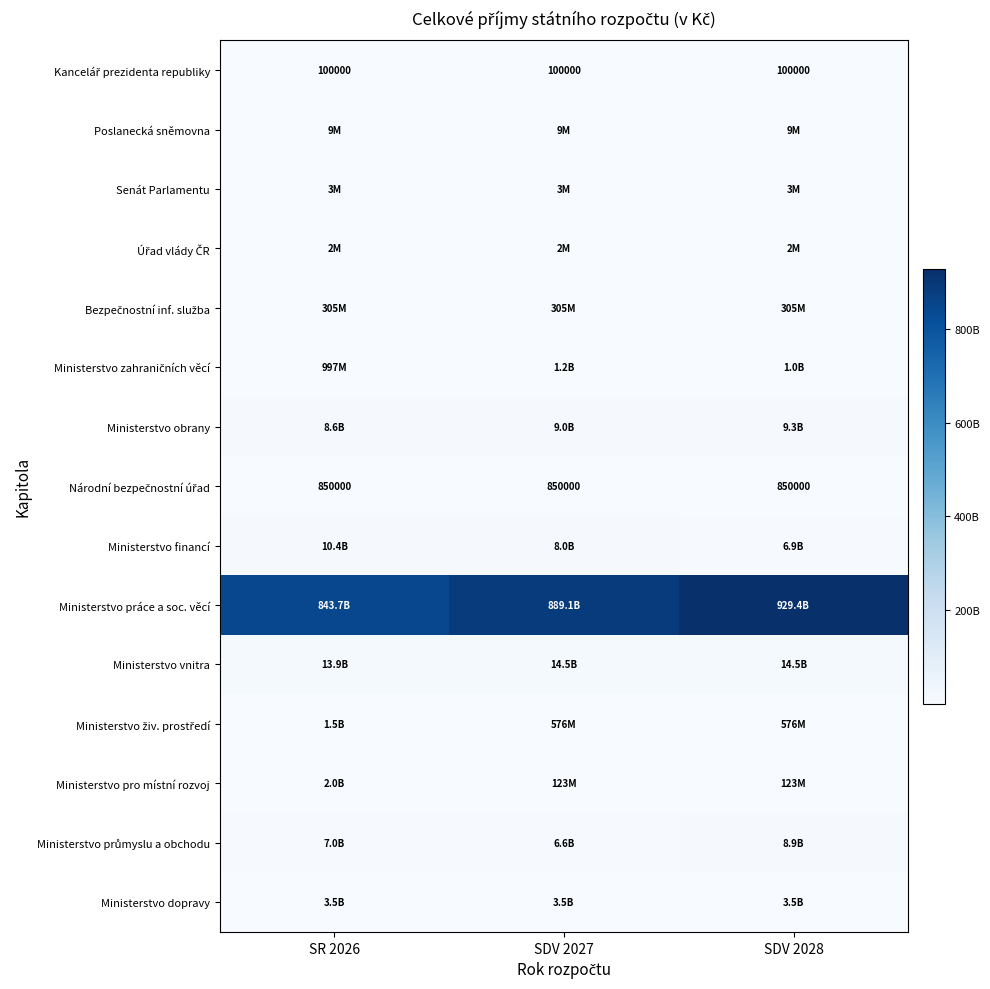

What is the average value of the Ministerstvo zahraničních věcí series?

1058326667